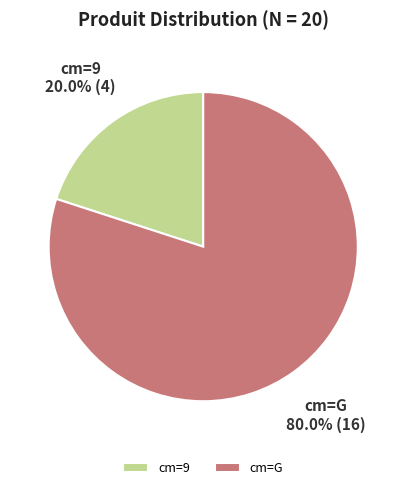

Rank the categories by value from highest to lowest.

cm=G, cm=9